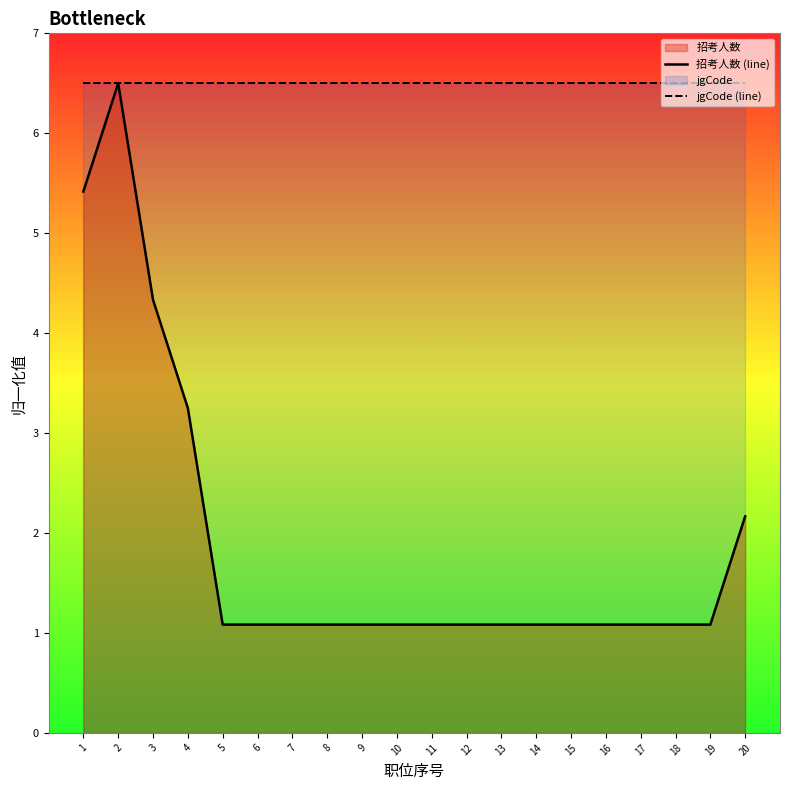

What are all the series names shown in the legend?

招考人数 (line), jgCode (line)